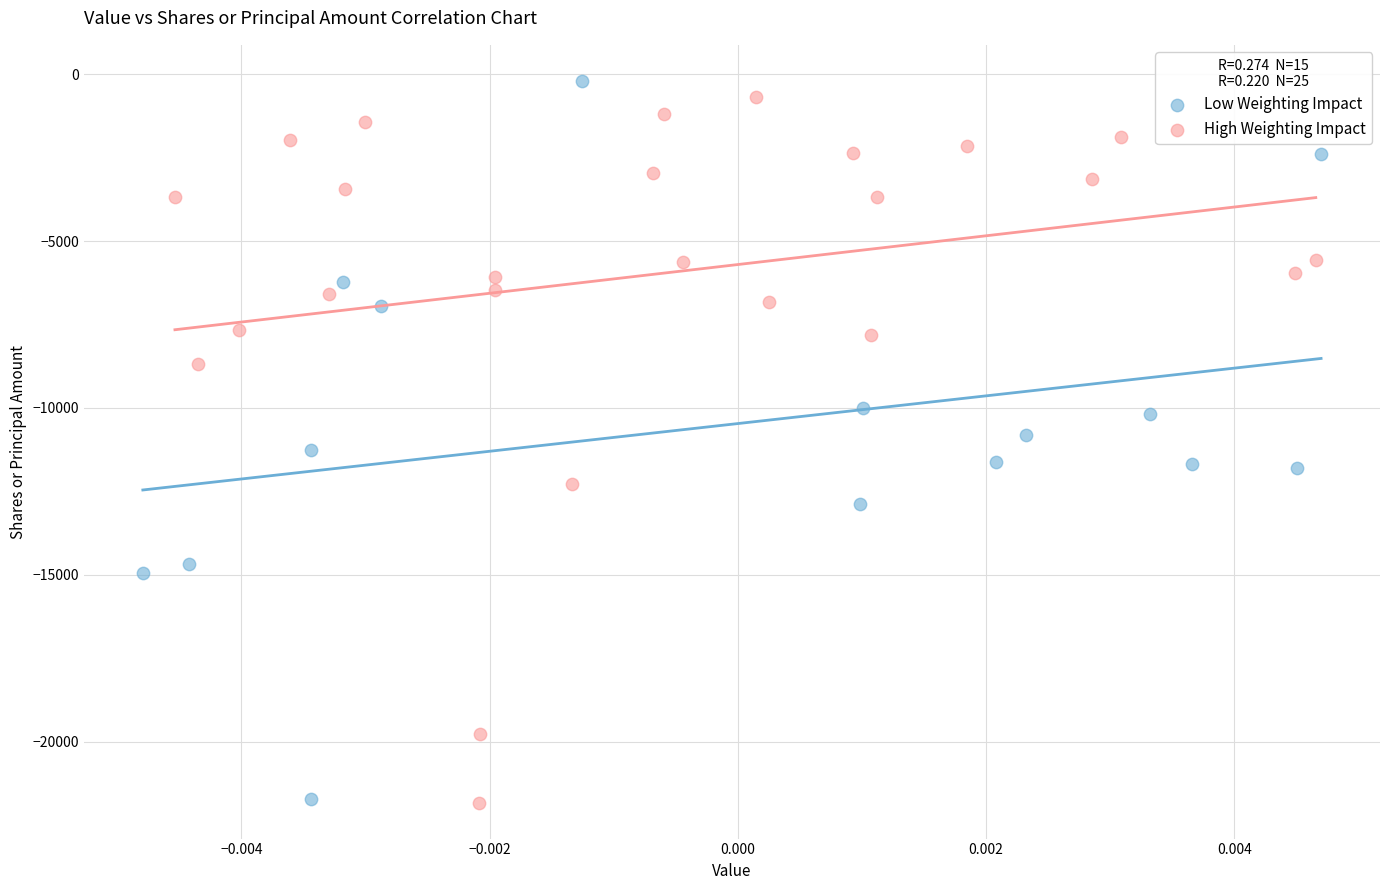

What are all the series names shown in the legend?

Low Weighting Impact, High Weighting Impact